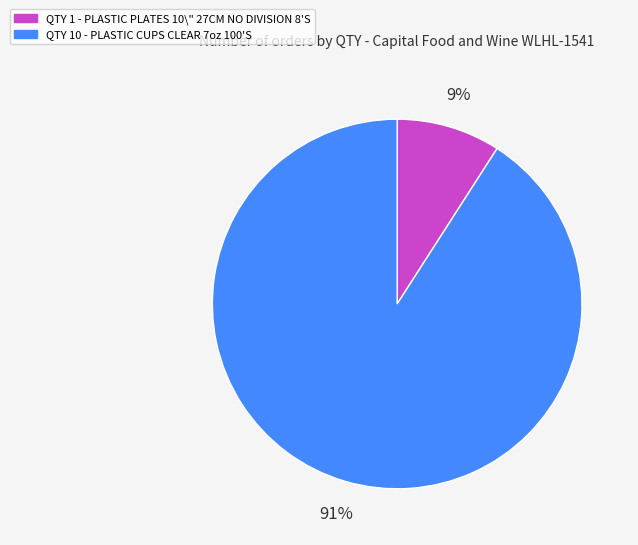

Does any single category account for the majority?

Yes